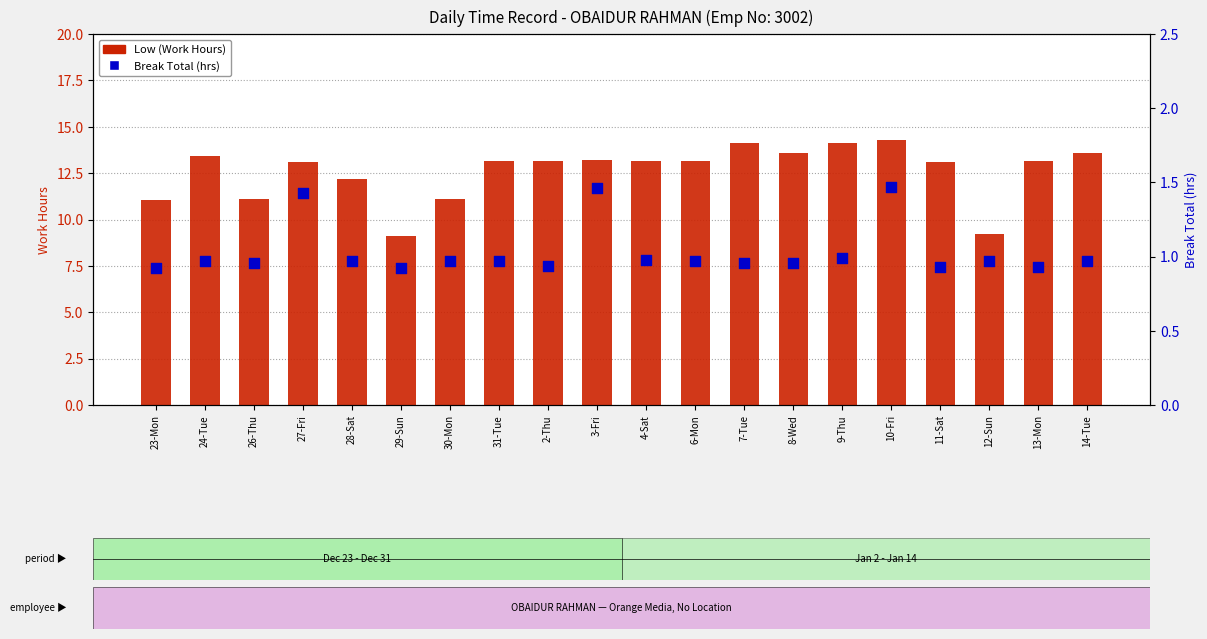

At how many categories does at least one series exceed 10?

18